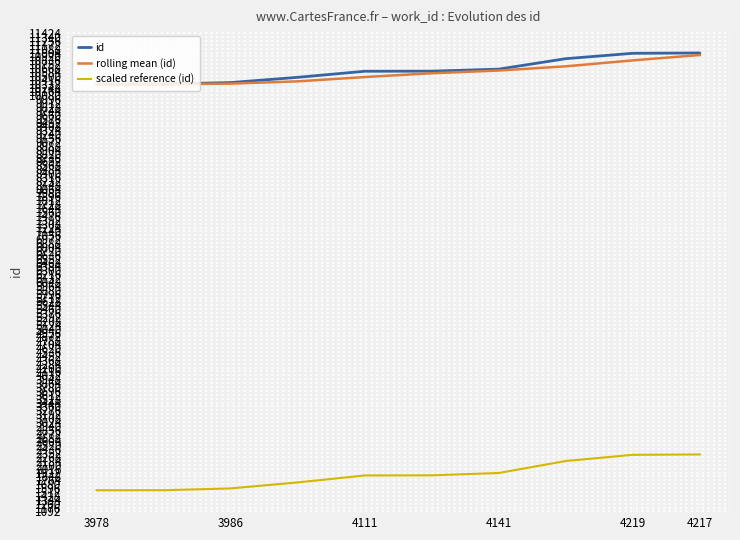

What is the maximum value shown in the chart?

10995.0